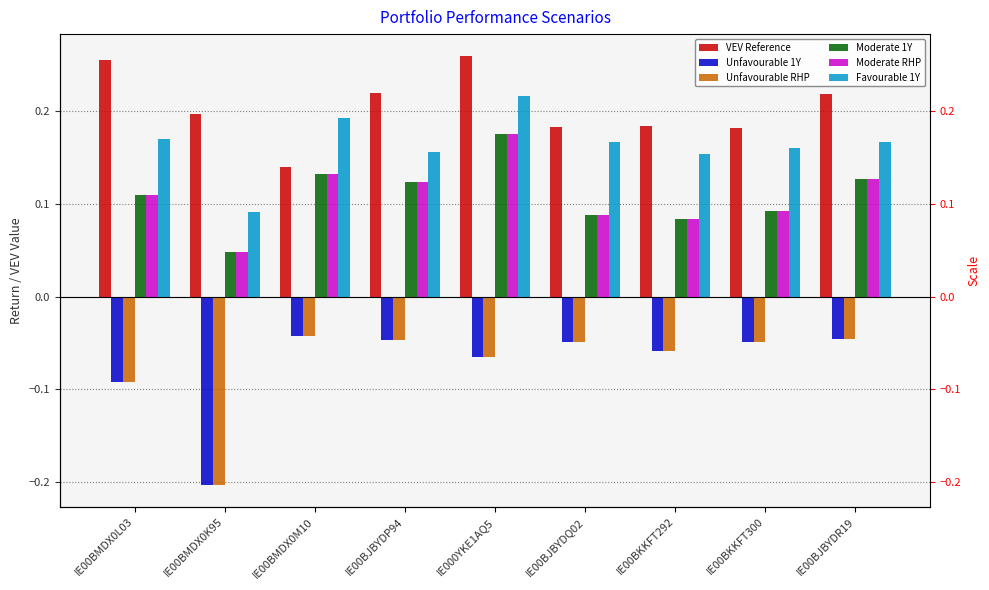

Does the chart contain stacked bars?

No